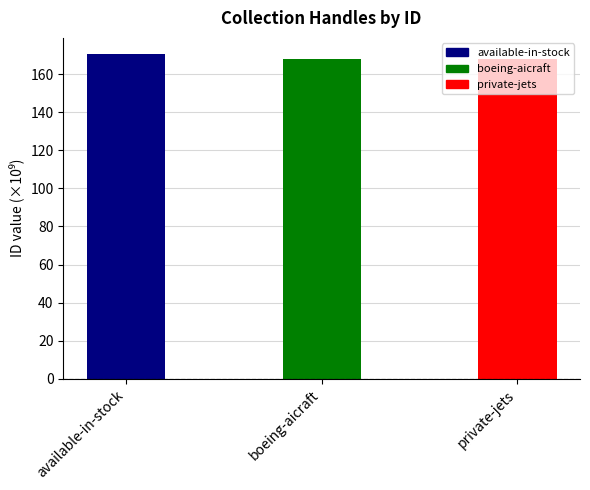

Is it true that the value at available-in-stock is 170.5?

True